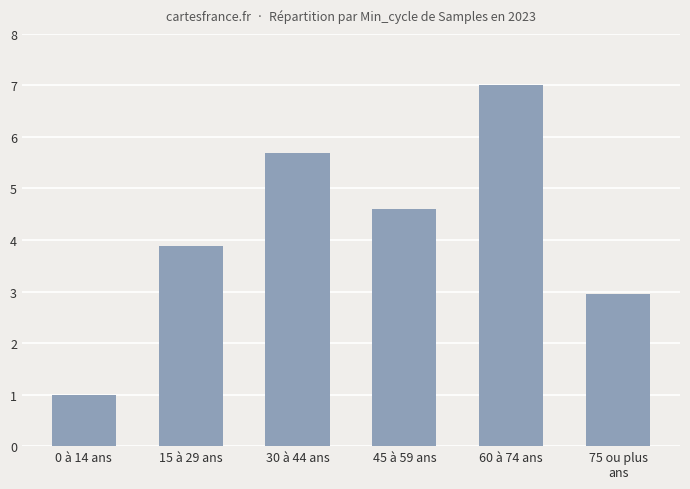

What is the maximum value shown in the chart?

7.0